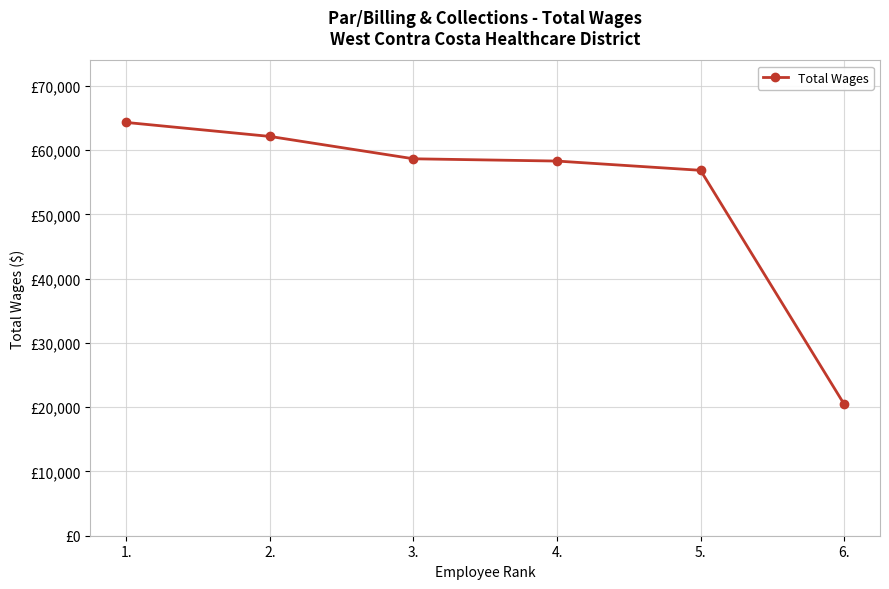

Rank the categories by value from lowest to highest.

6., 5., 4., 3., 2., 1.